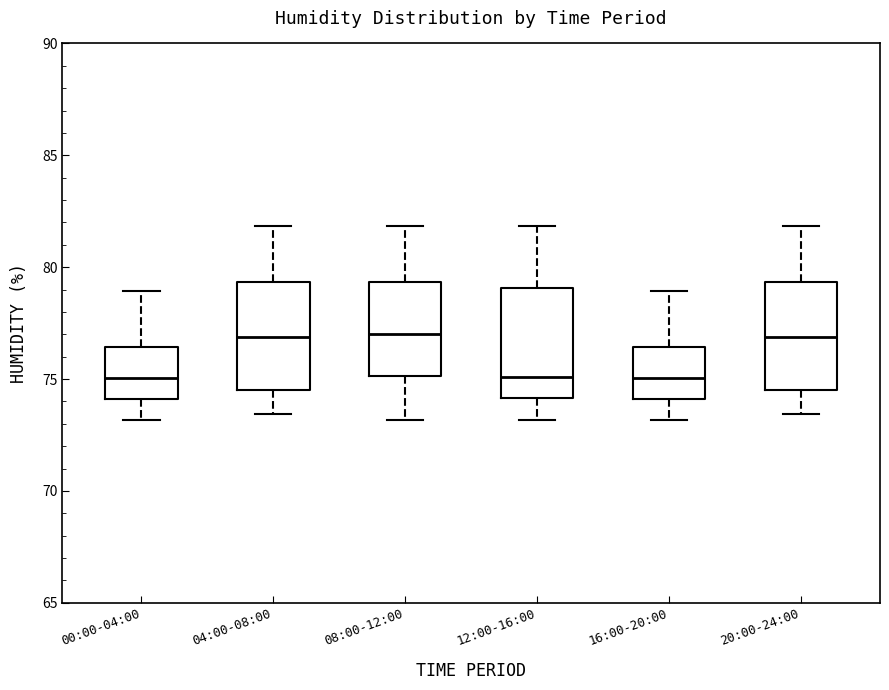

Reading left to right, read every box against the y-axis: the position of its median line, the range the box covers, and the ends of its whiskers. The values are not printed on the chart, so give them approximately, as read against the axis.

00:00-04:00: median 75.0, box 74.0 to 76.5, whiskers 73.0 to 79.0
04:00-08:00: median 77.0, box 74.5 to 79.5, whiskers 73.5 to 82.0
08:00-12:00: median 77.0, box 75.0 to 79.5, whiskers 73.0 to 82.0
12:00-16:00: median 75.0, box 74.0 to 79.0, whiskers 73.0 to 82.0
16:00-20:00: median 75.0, box 74.0 to 76.5, whiskers 73.0 to 79.0
20:00-24:00: median 77.0, box 74.5 to 79.5, whiskers 73.5 to 82.0